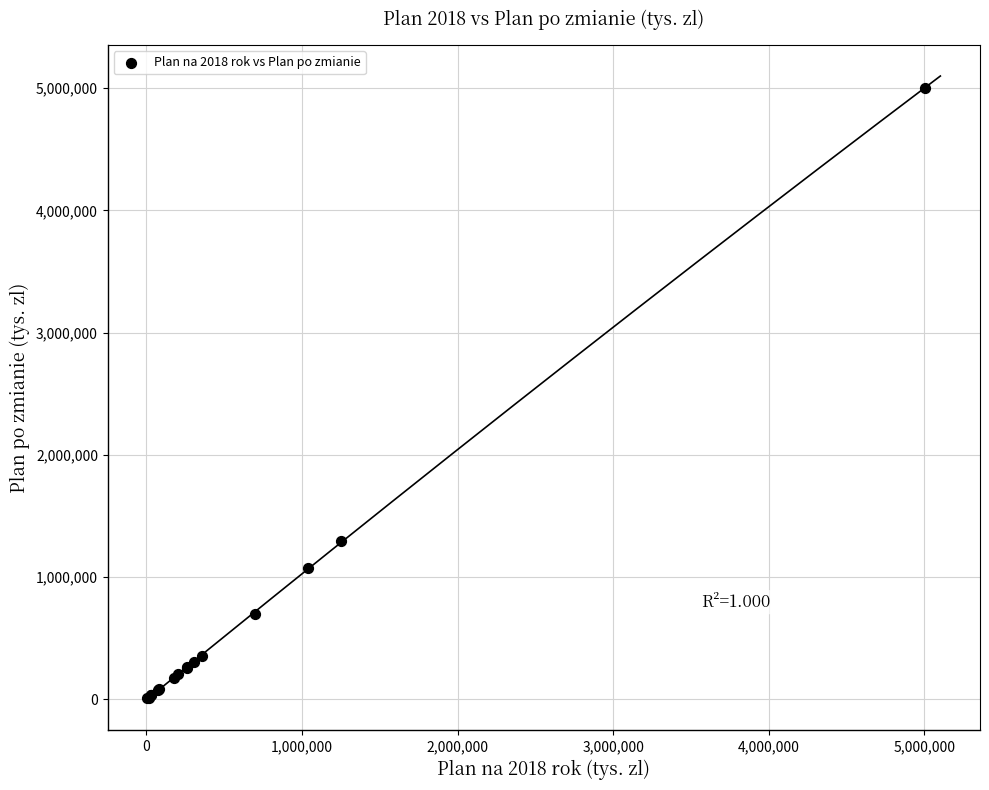

What Y value in the scatter plot is closest to 2504491?

1297448